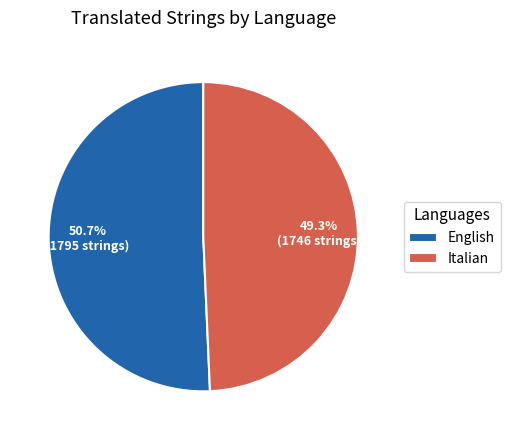

To the nearest percent, what is the difference between the English and Italian slice percentages?

1%